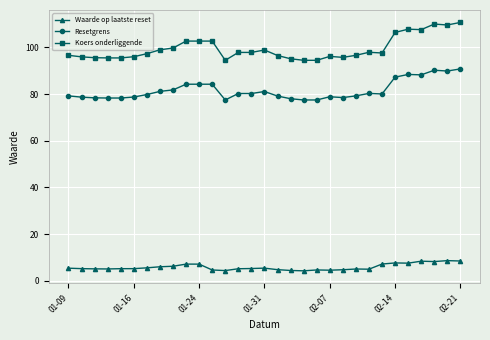

In Waarde op laatste reset, how many points are higher than both neighbors (excluding endpoints)?

7